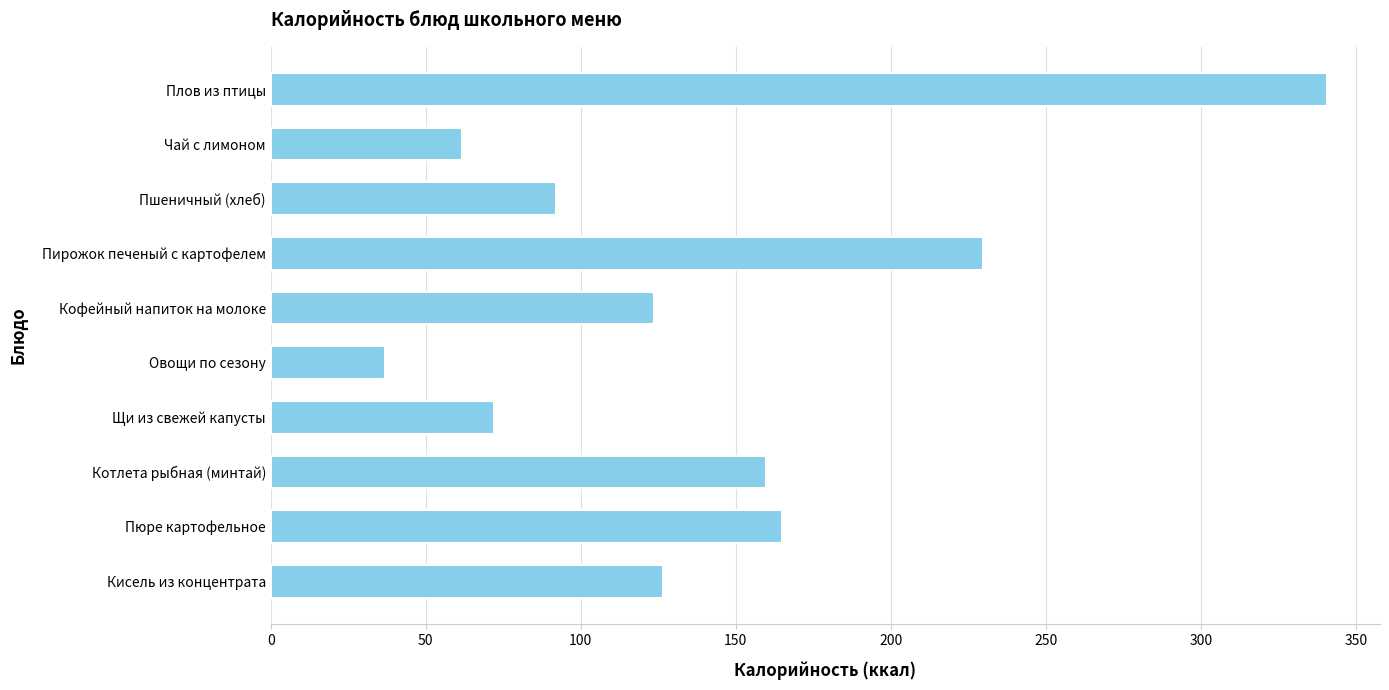

The value at Пюре картофельное is 58.0. True or false?

False